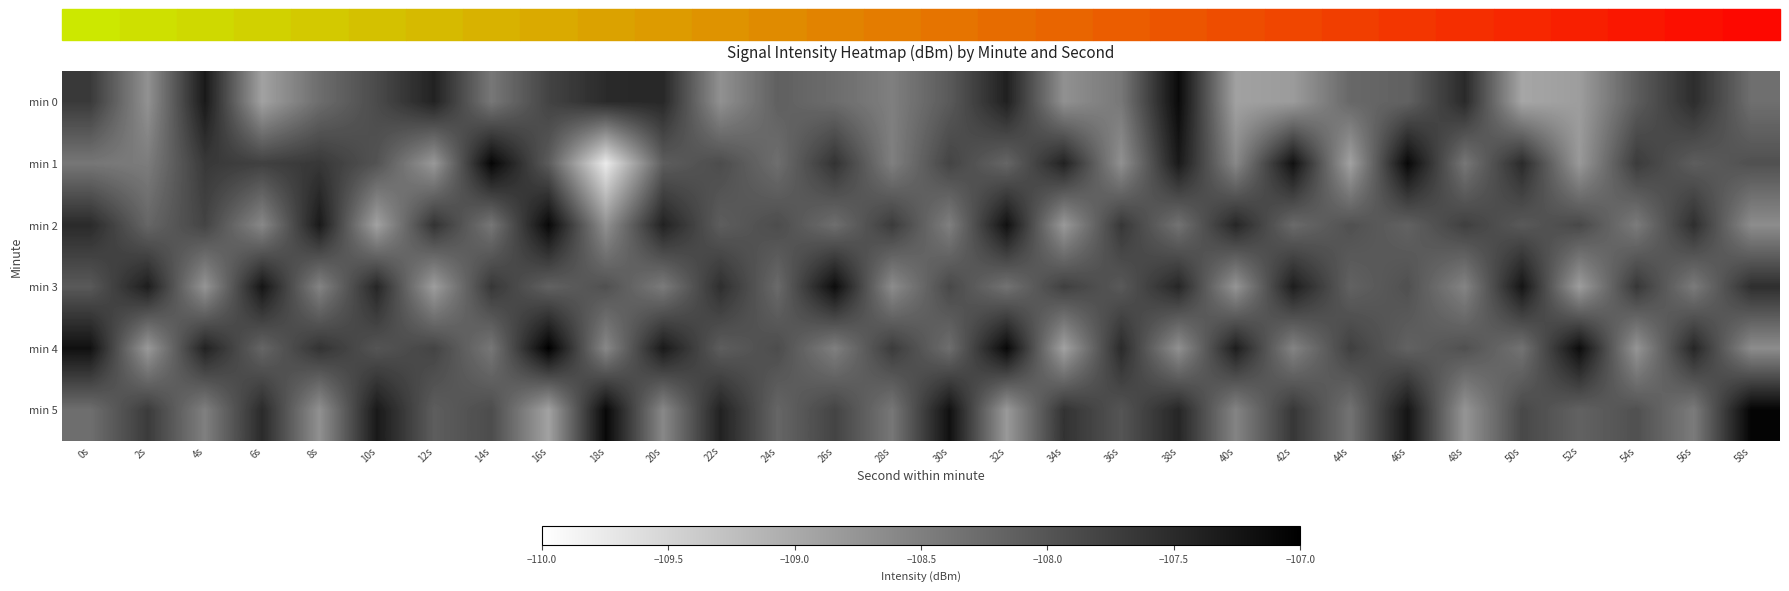

Which series has the largest total across all categories?

min 4